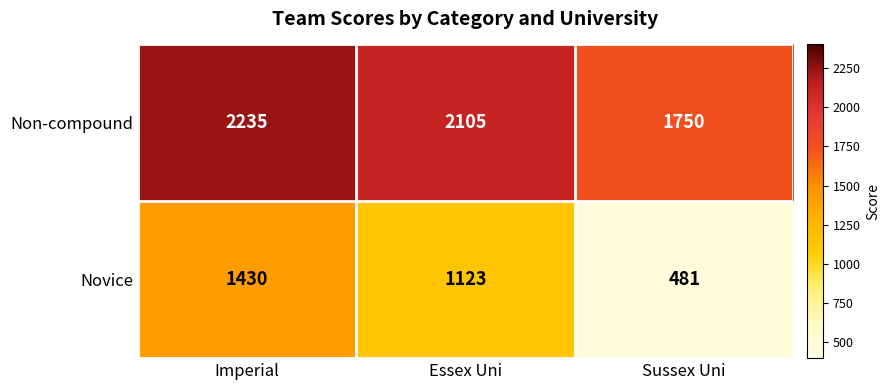

What is the difference between the maximum and second lowest values in the Non-compound series?

130